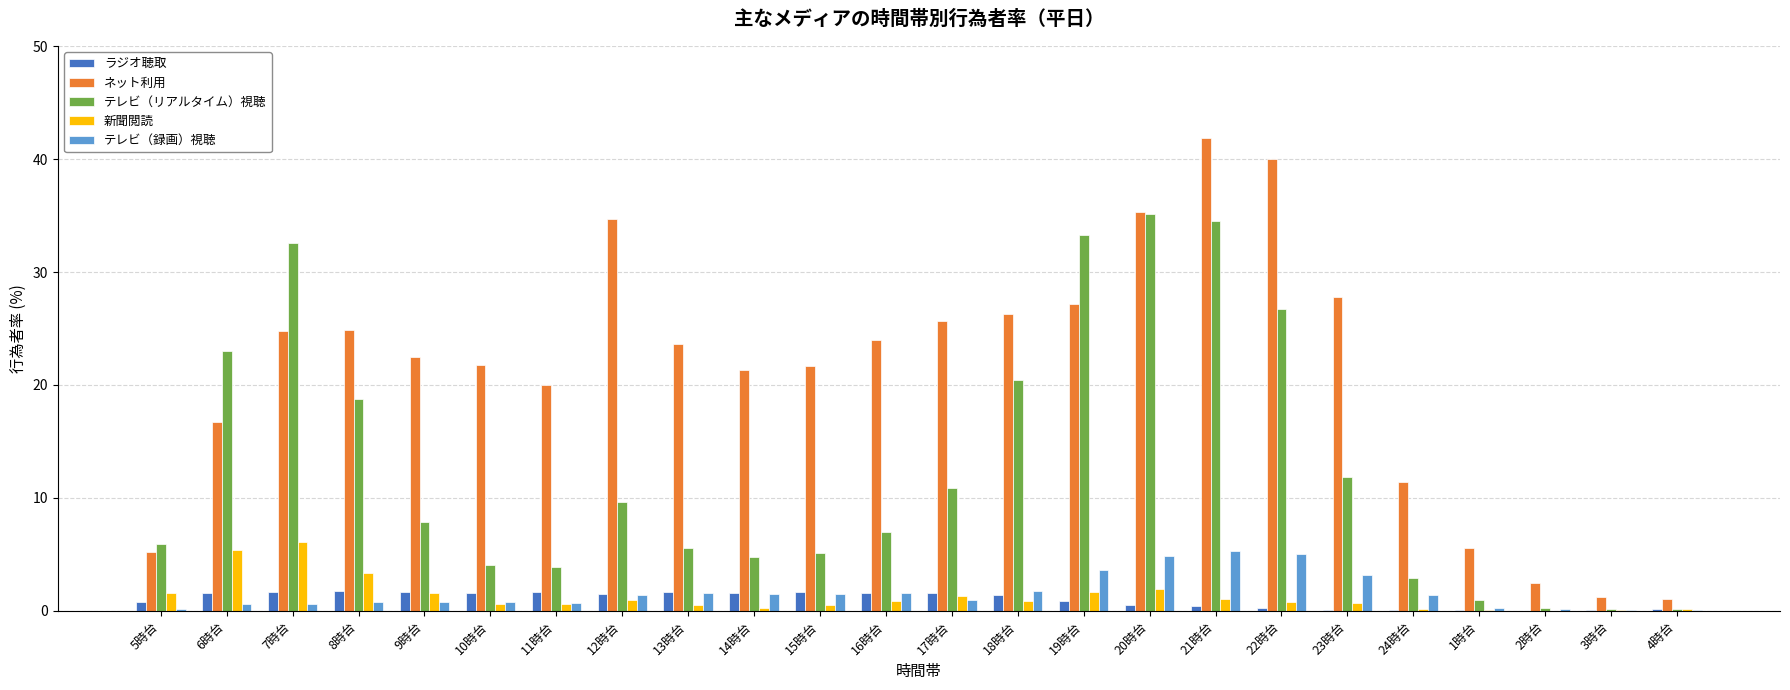

Which label corresponds to the largest value in the chart?

21時台